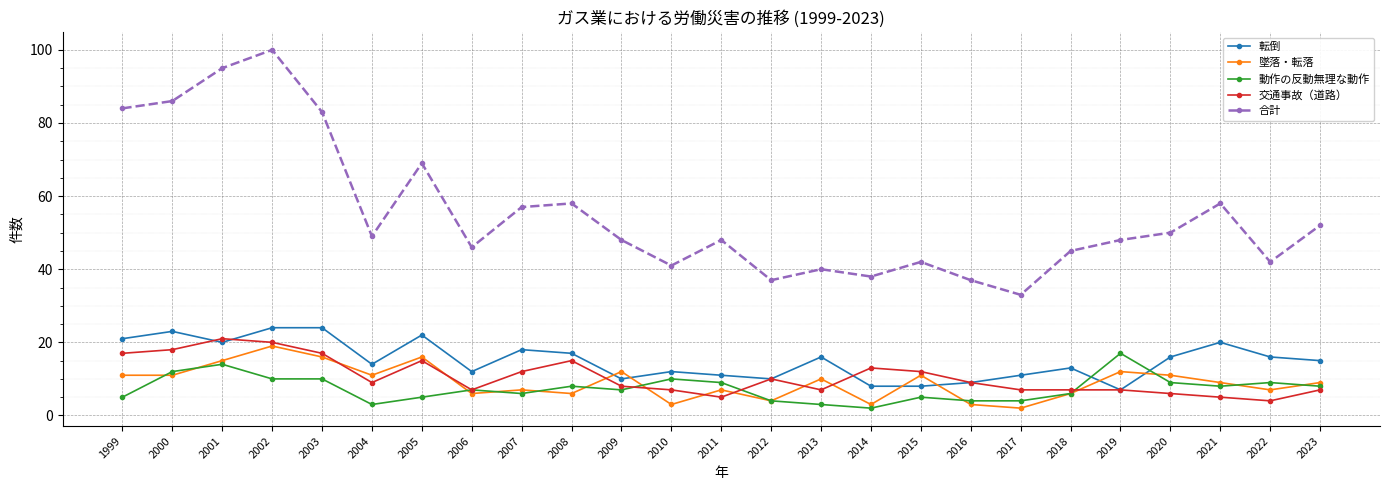

Which category has the highest value in the 動作の反動無理な動作 series?

2019